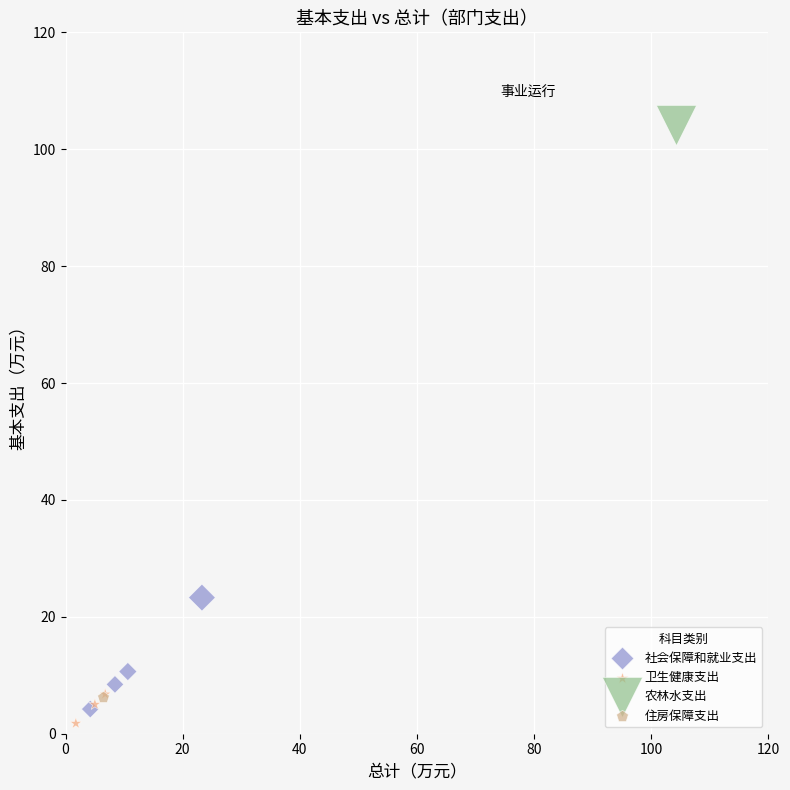

Which series reaches the maximum Y coordinate?

农林水支出